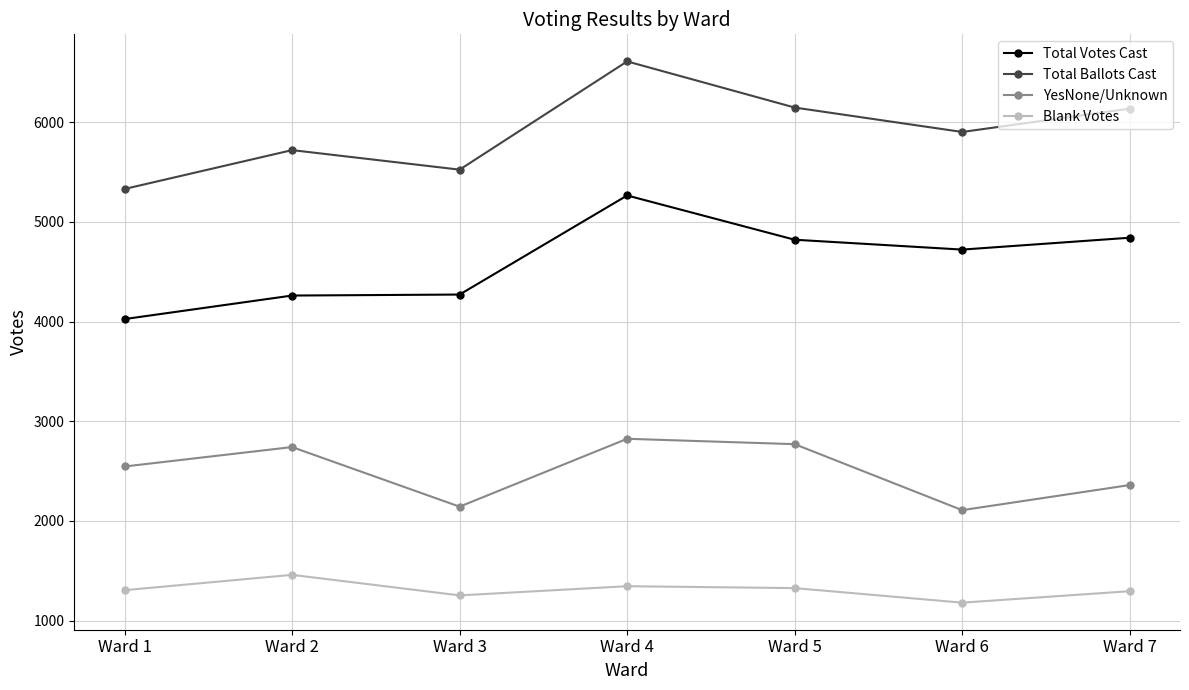

Which category has the highest value across all series?

Ward 4